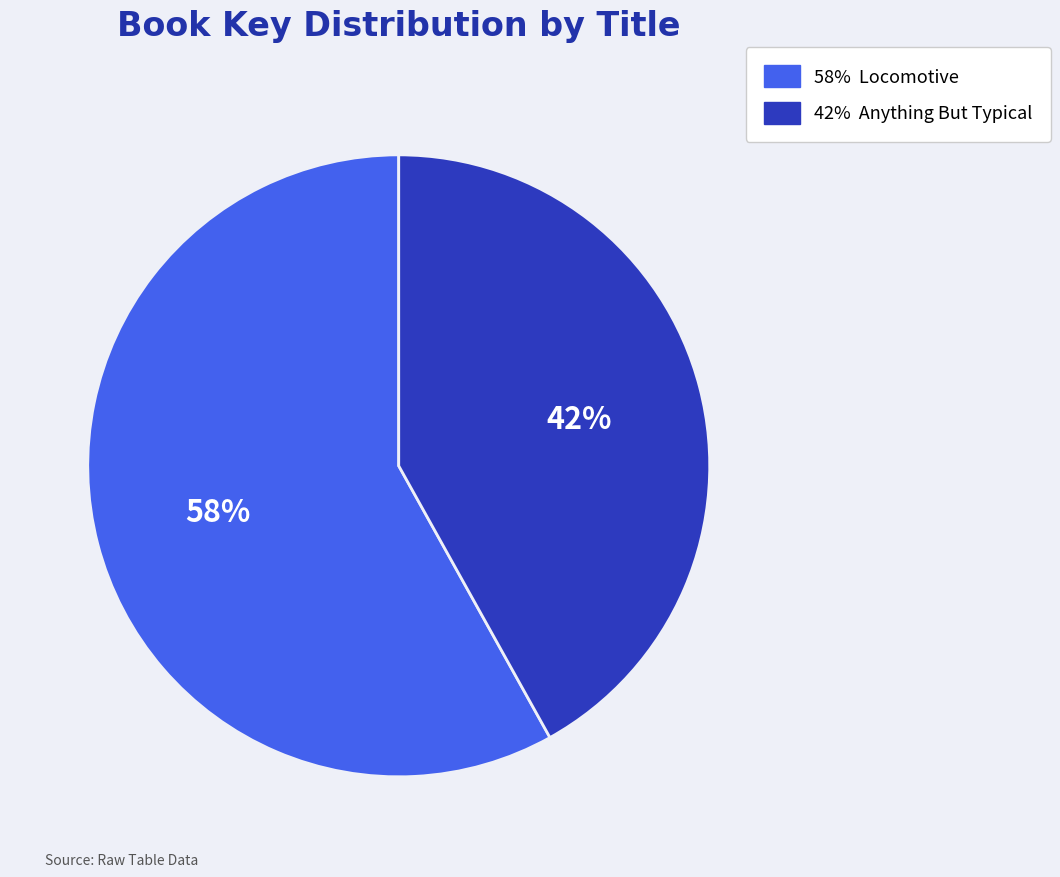

To the nearest percent, what is the average slice percentage?

50%